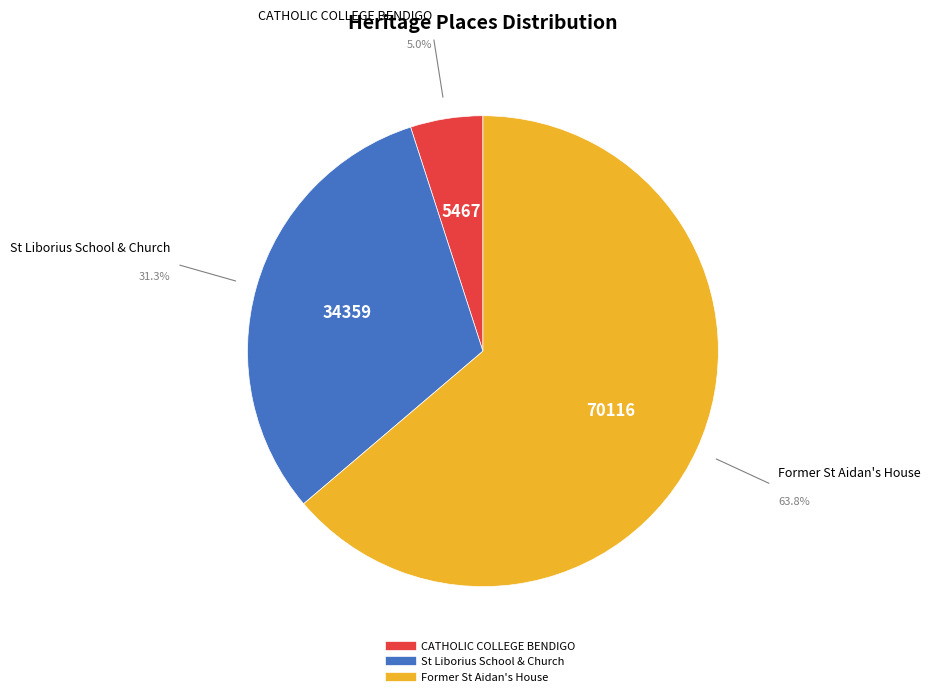

To the nearest percent, what percentage of the pie is Former St Aidan's House?

64%